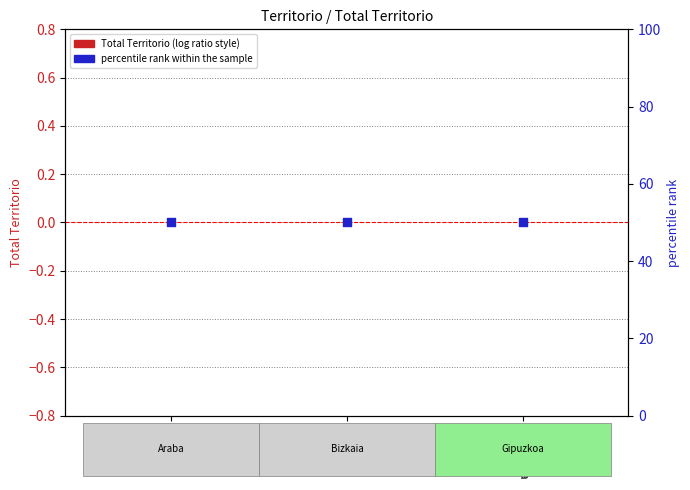

What is the total value across all series at Bizkaia?

50